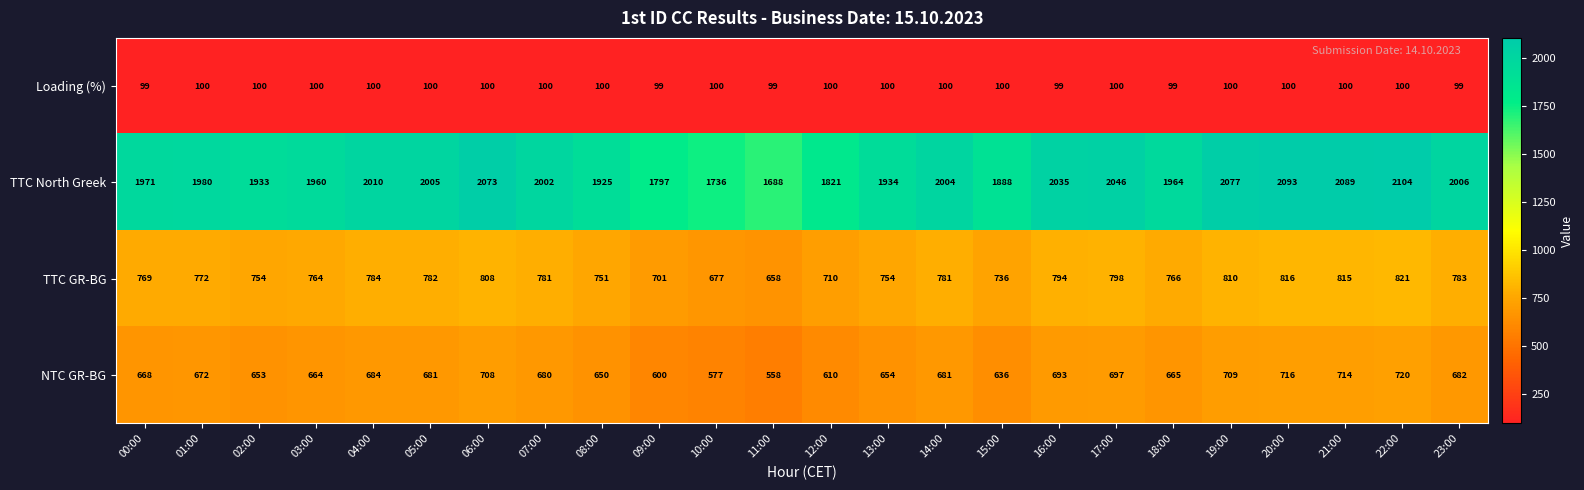

Which series has the largest range (max minus min)?

TTC North Greek